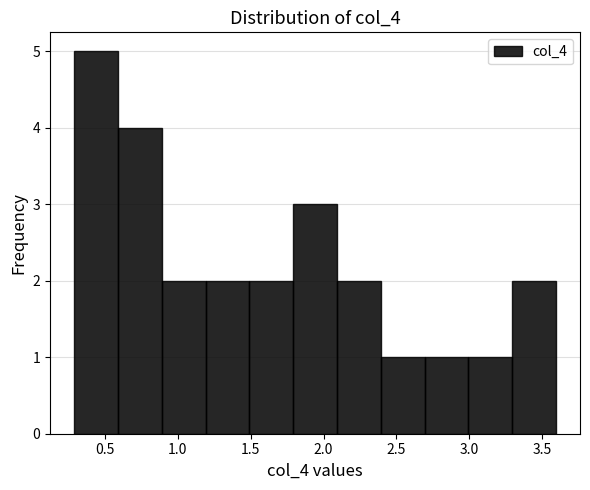

Reading left to right, list every bar in this chart as the range it spans on the x-axis followed by its height. Neither the bar edges nor the heights are printed on the chart, so give them approximately, as read against the axes.

0.3 to 0.6: 5
0.6 to 0.9: 4
0.9 to 1.2: 2
1.2 to 1.5: 2
1.5 to 1.8: 2
1.8 to 2.1: 3
2.1 to 2.4: 2
2.4 to 2.7: 1
2.7 to 3.0: 1
3.0 to 3.3: 1
3.3 to 3.6: 2